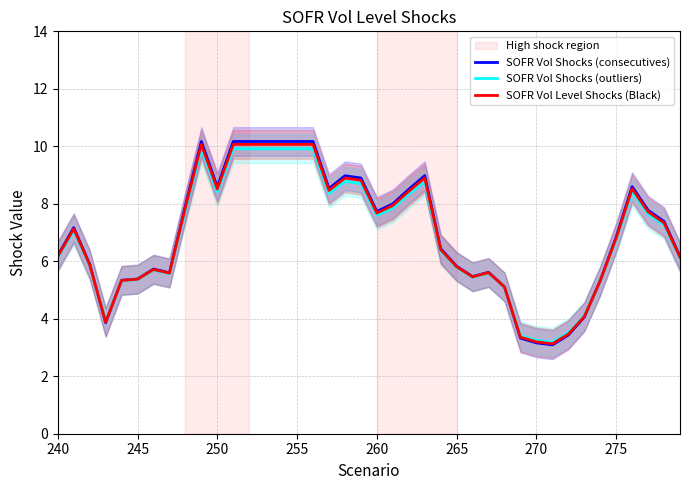

What is the minimum value for SOFR Vol Level Shocks (Black)?

3.1